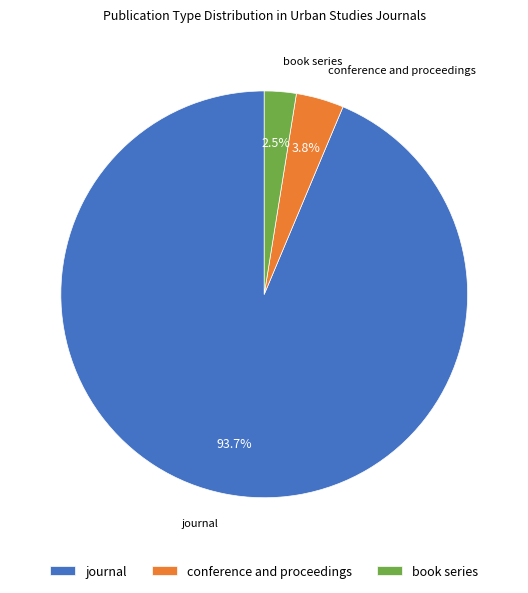

What is the total percentage of journal and conference and proceedings?

97.5%